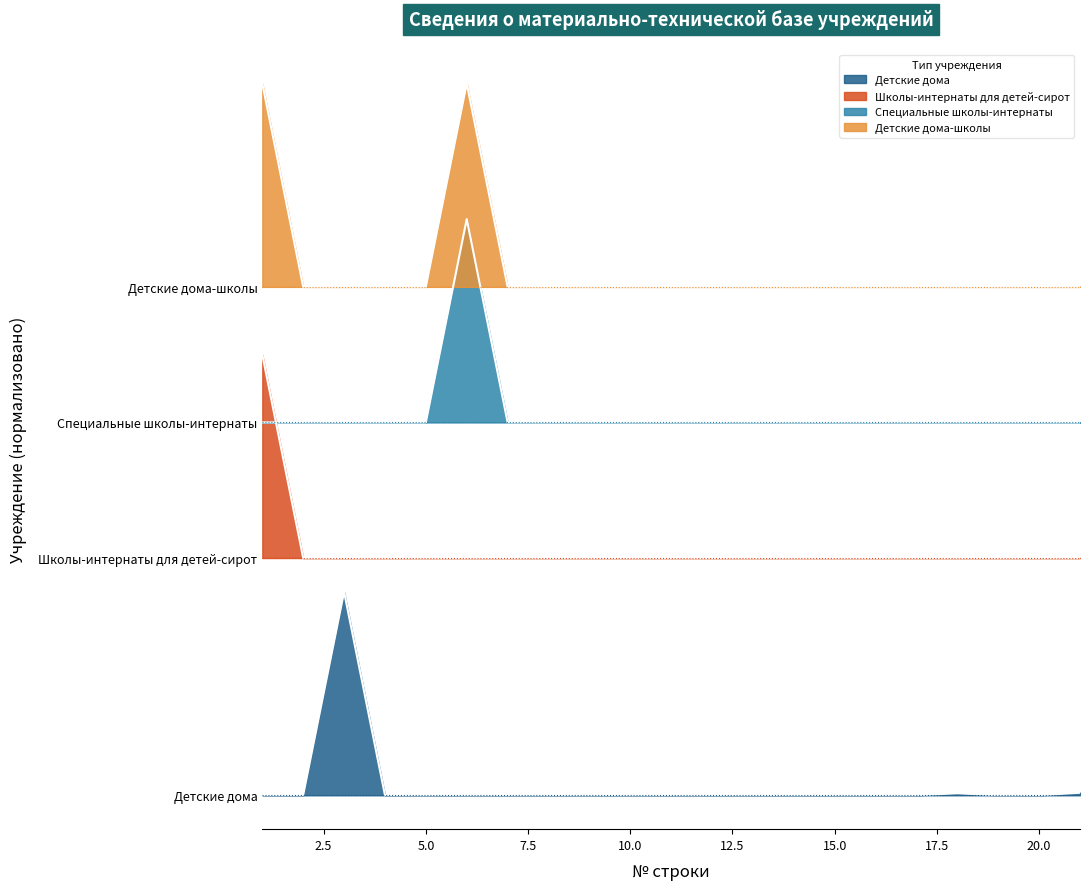

What are all the series names shown in the legend?

Детские дома, Школы-интернаты для детей-сирот, Специальные школы-интернаты, Детские дома-школы